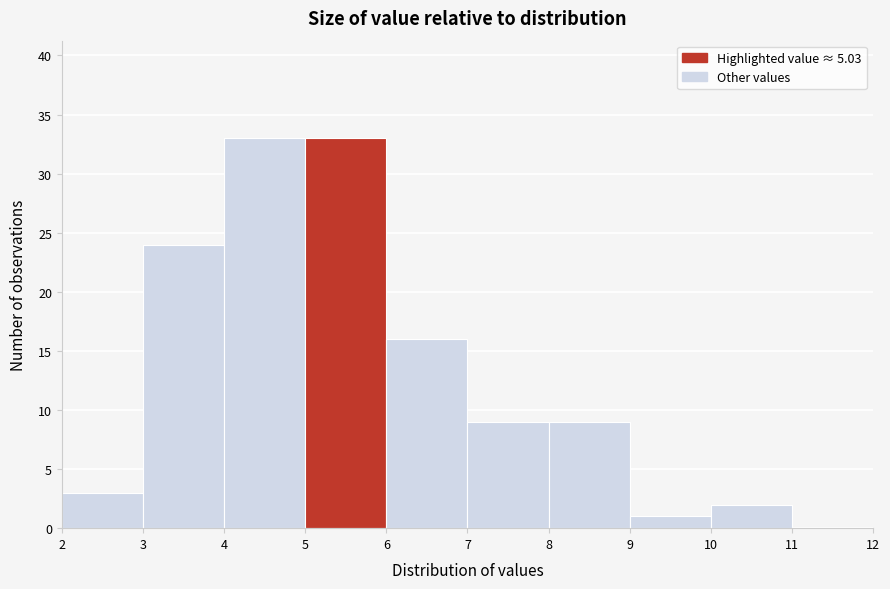

Reading left to right, list every bar in this chart as the range it spans on the x-axis followed by its height. The values are not printed on the chart, so give them approximately, as read against the axis.

2 to 3: 3
3 to 4: 24
4 to 5: 33
5 to 6: 33
6 to 7: 16
7 to 8: 9
8 to 9: 9
9 to 10: 1
10 to 11: 2
11 to 12: 0